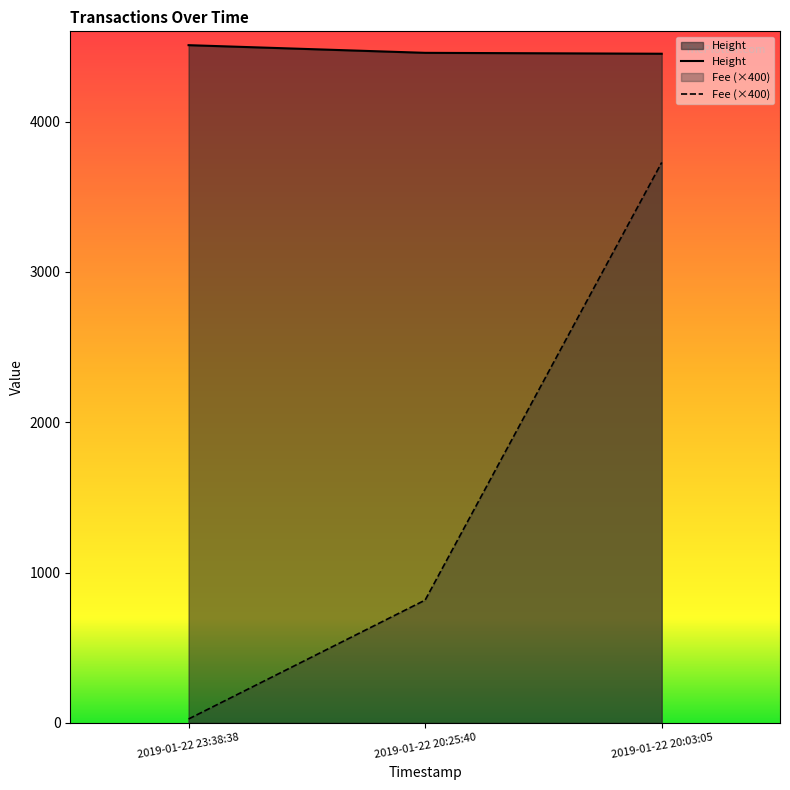

Which series changed the most between 2019-01-22 20:25:40 and 2019-01-22 20:03:05?

Fee (×400)